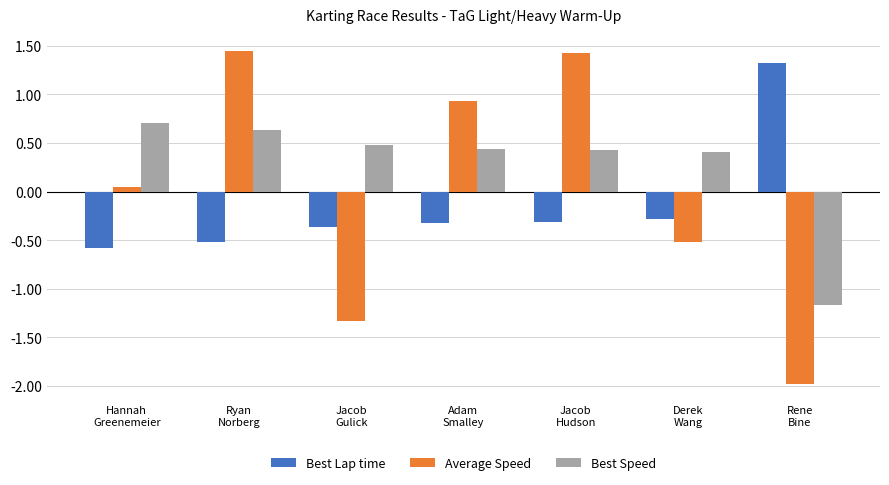

True or false: Average Speed has a value of 2.0 at Jacob
Hudson.

False